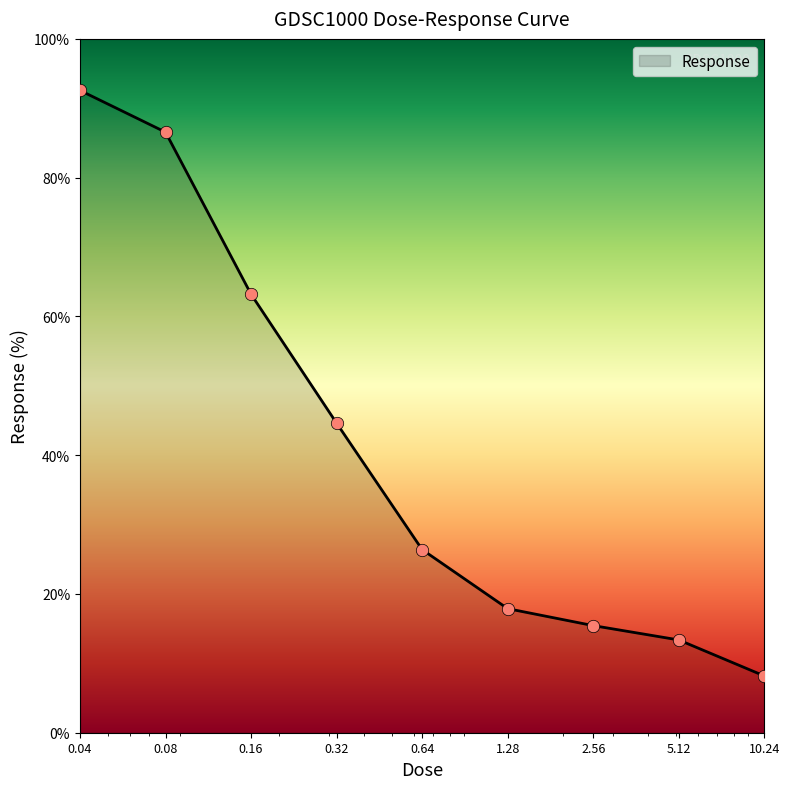

What is the minimum value shown in the chart?

8.2